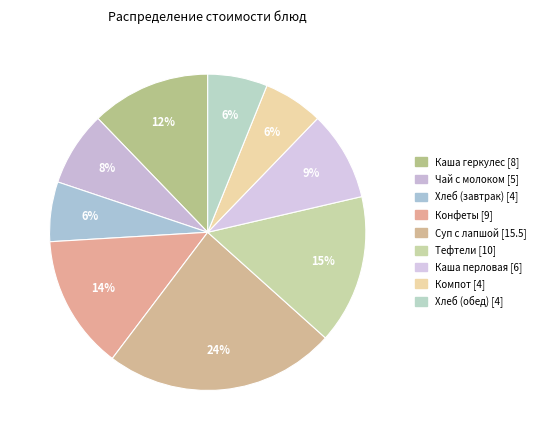

How much of the chart is everything except Компот?

93.9%